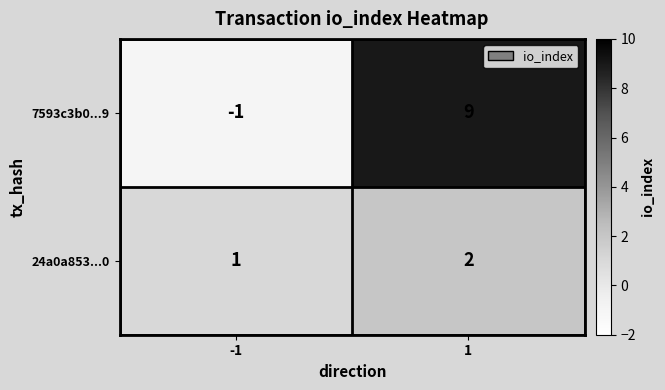

What is the sum of all 7593c3b0...9 values?

8